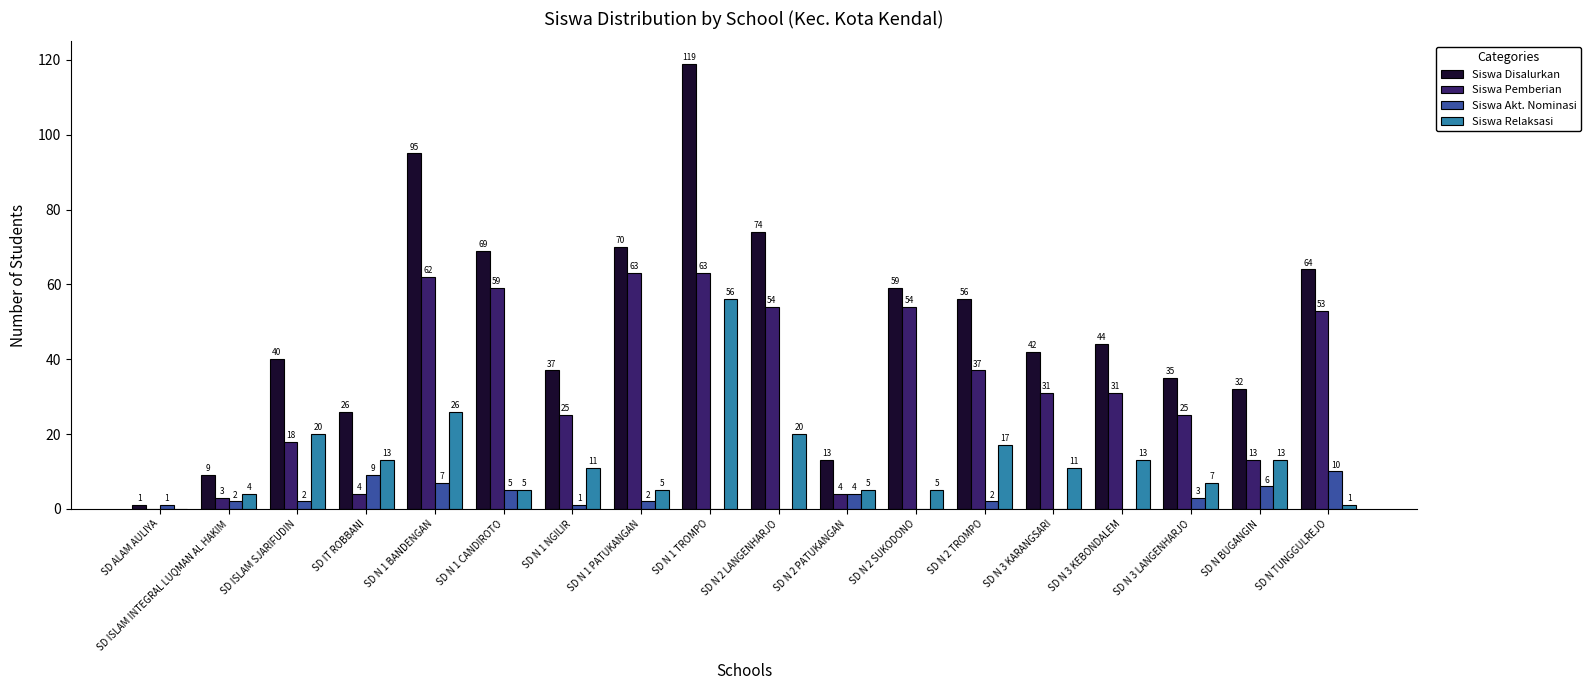

What is the sum of the Siswa Pemberian values at SD N BUGANGIN and SD N 2 LANGENHARJO?

67